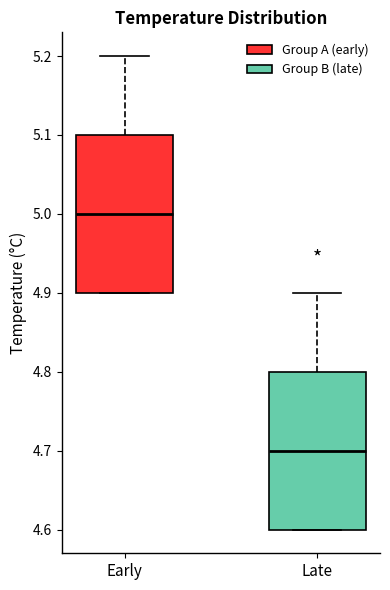

Reading left to right, read every box against the y-axis: the position of its median line, the range the box covers, and the ends of its whiskers. The values are not printed on the chart, so give them approximately, as read against the axis.

Early: median 5.0, box 4.9 to 5.1, whiskers 4.9 to 5.2
Late: median 4.7, box 4.6 to 4.8, whiskers 4.6 to 4.9